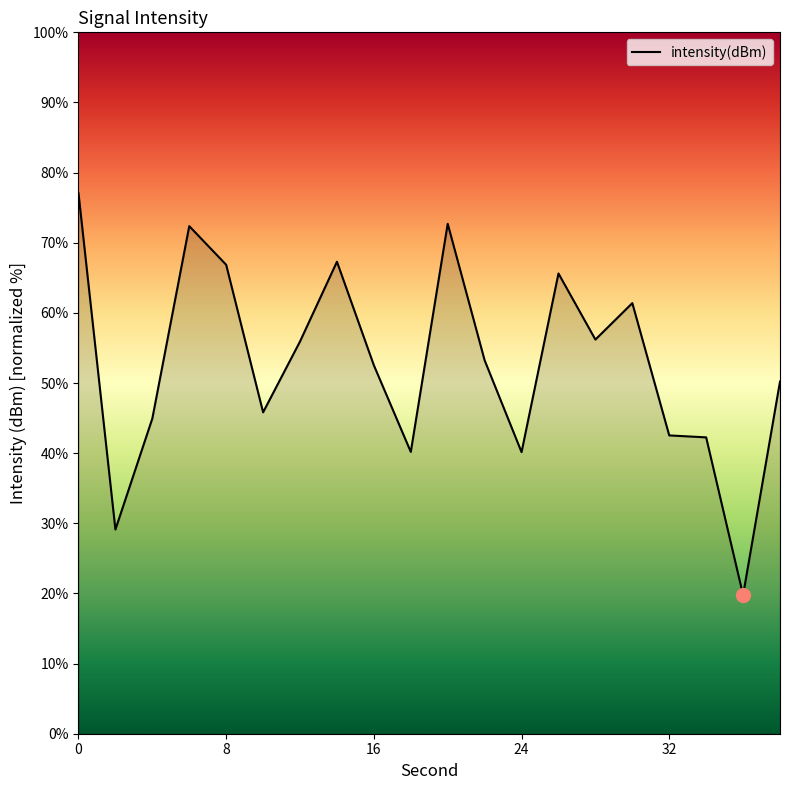

What is the minimum value shown in the chart?

19.8